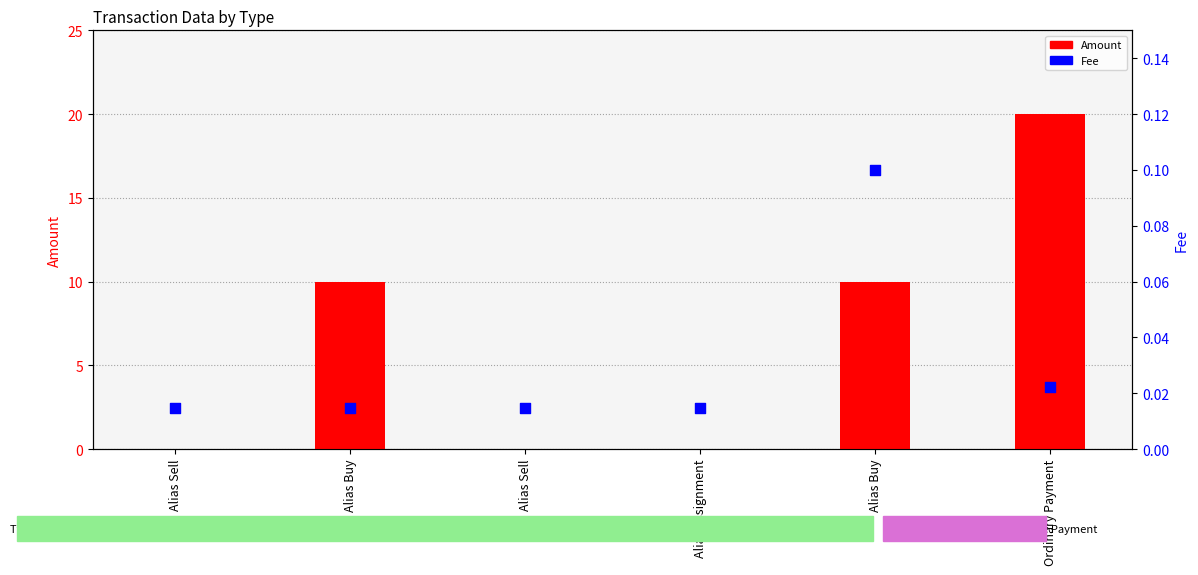

Which series contains the lowest Y value?

Amount